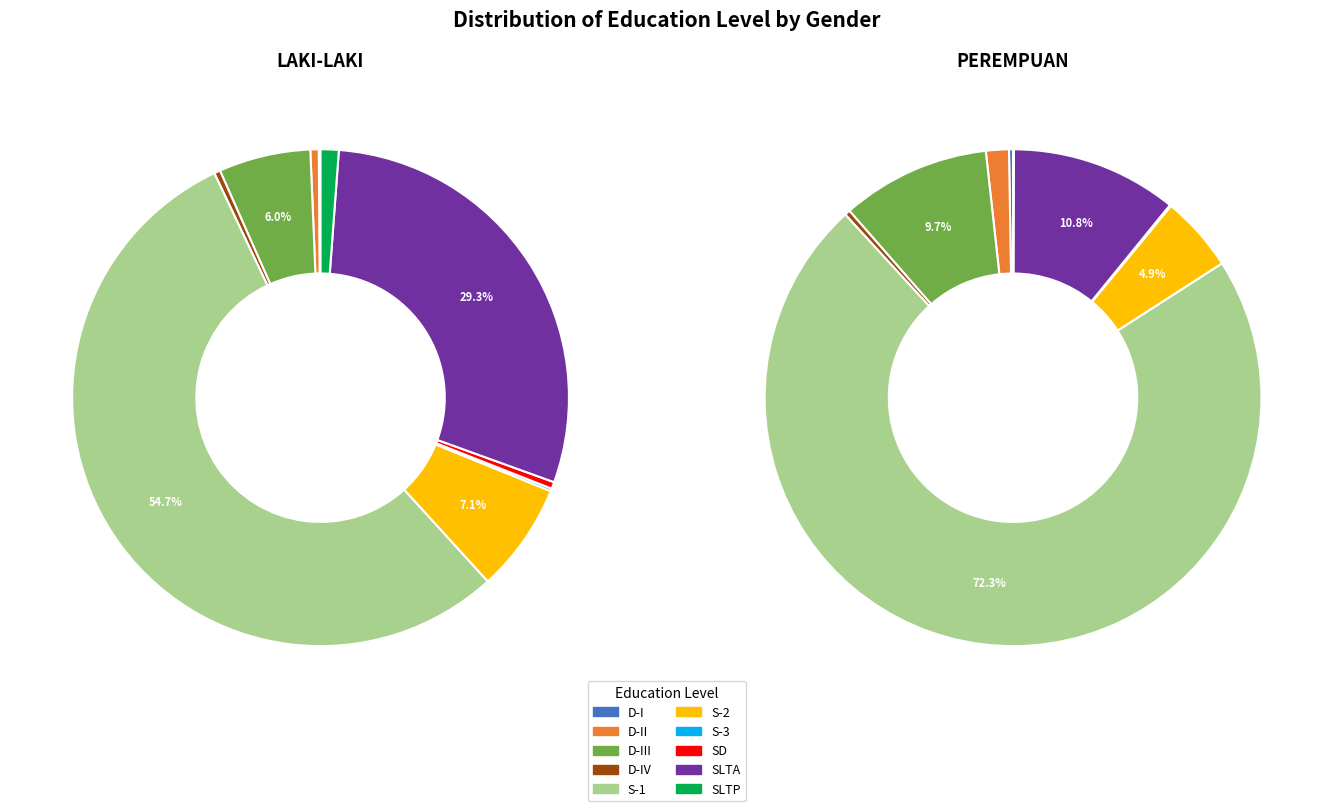

Rank the series by their maximum value, from highest to lowest.

PEREMPUAN, LAKI-LAKI